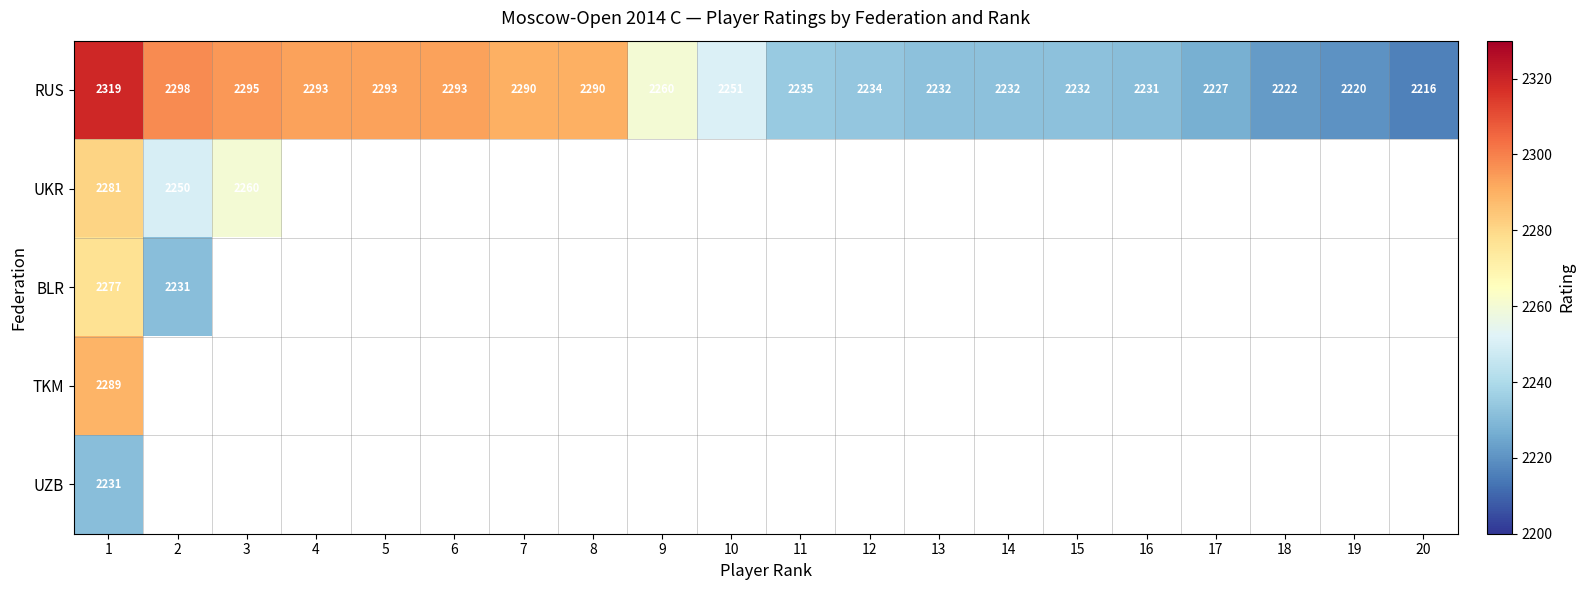

Which label corresponds to the smallest value in the chart?

20